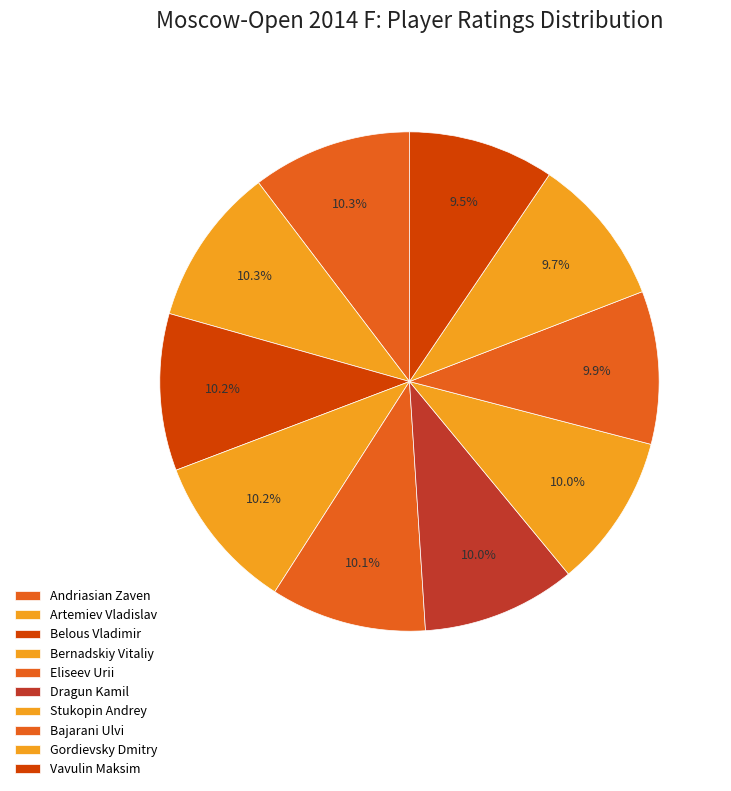

Count the number of slices in the pie.

10